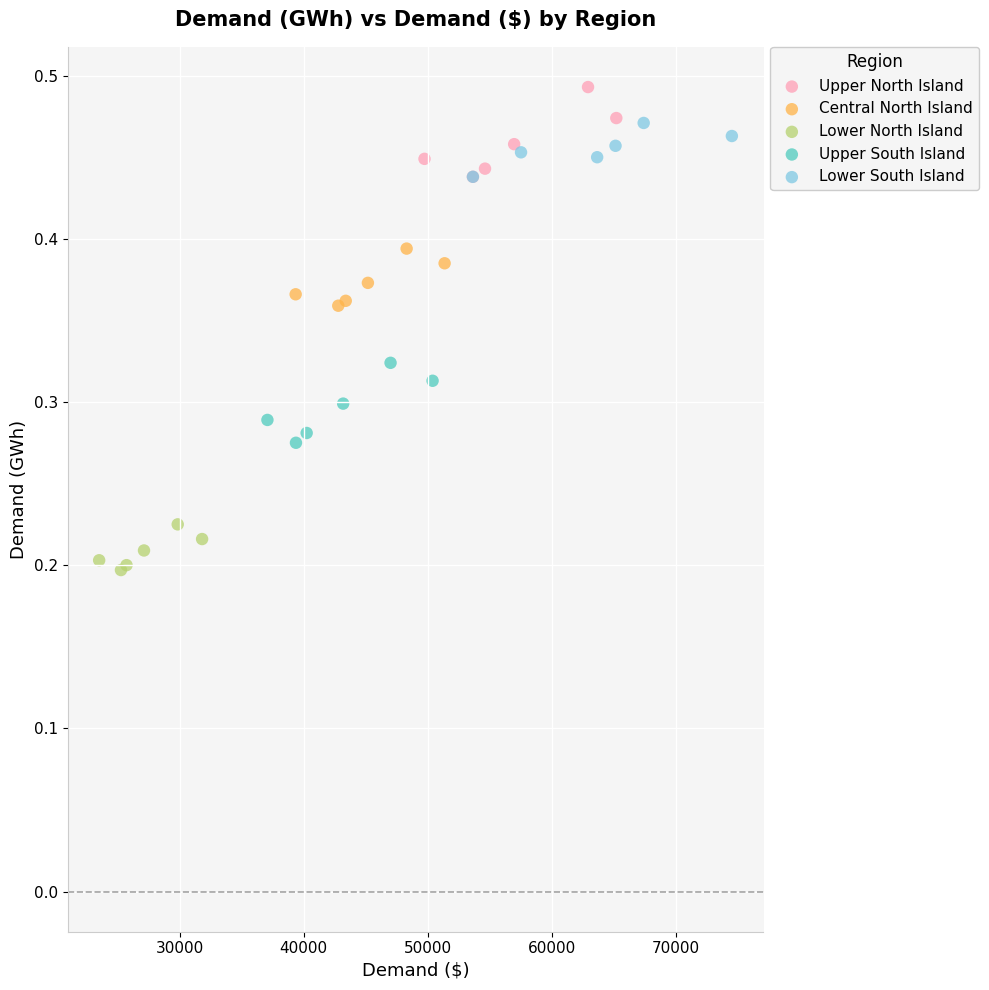

Which series reaches the maximum Y coordinate?

Upper North Island